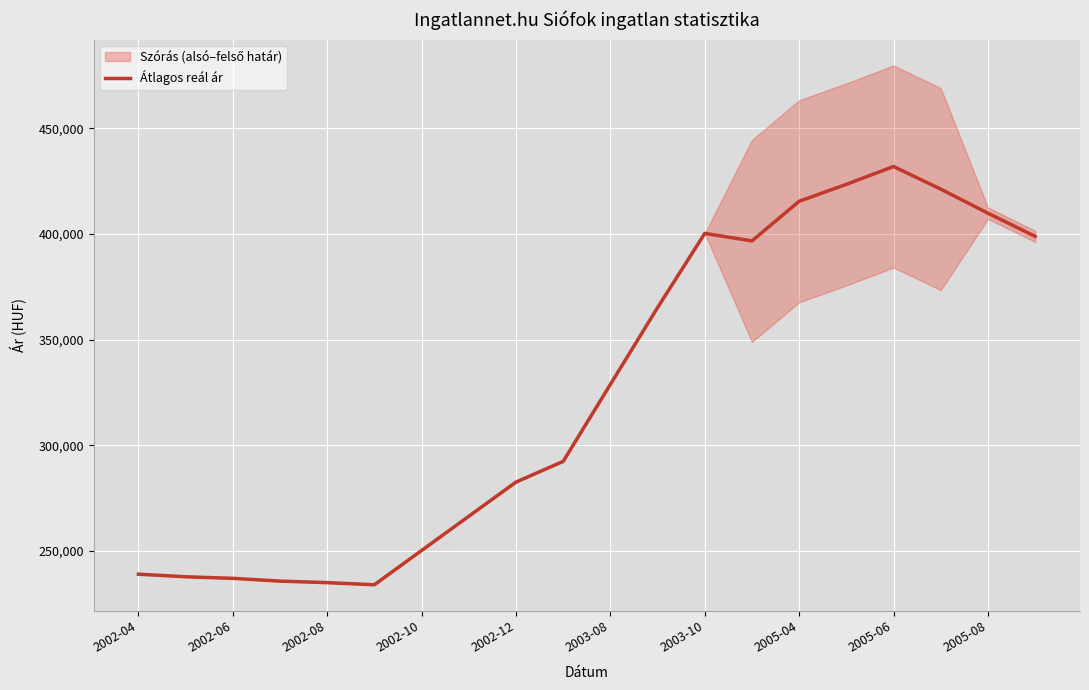

How many values are below 328773?

10